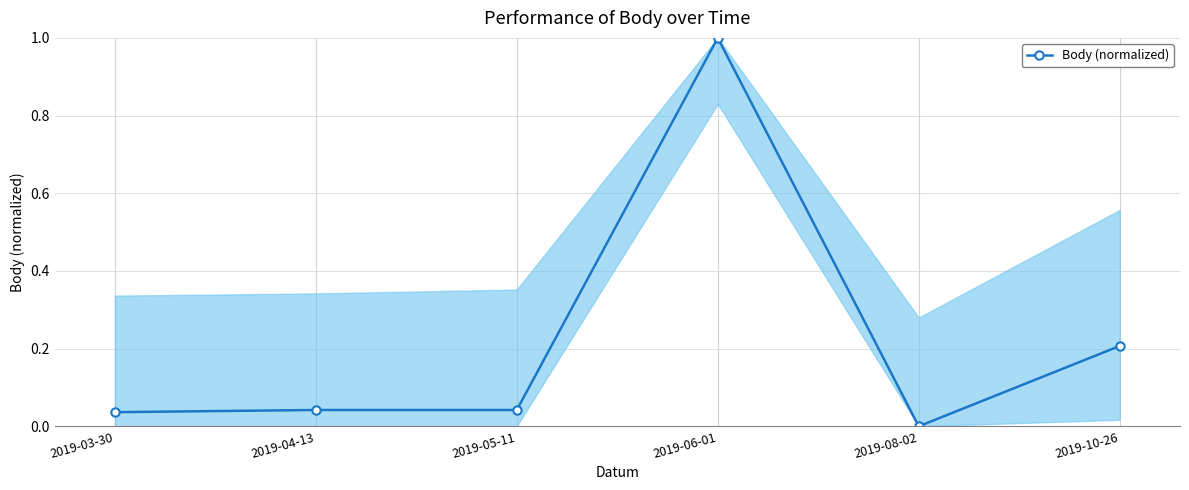

Which category has the lowest value across all series?

2019-08-02